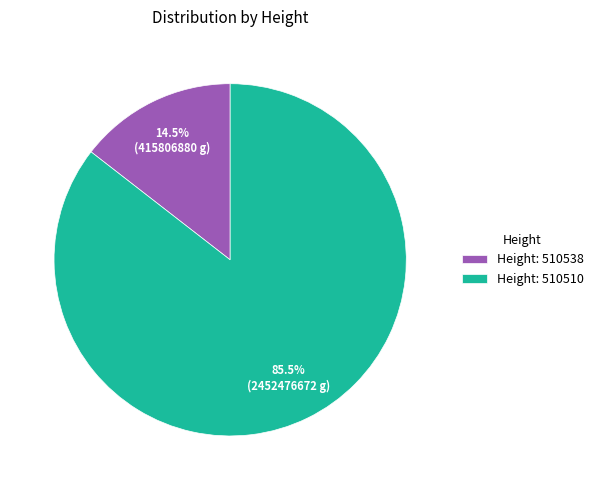

What is the majority slice?

Height: 510510